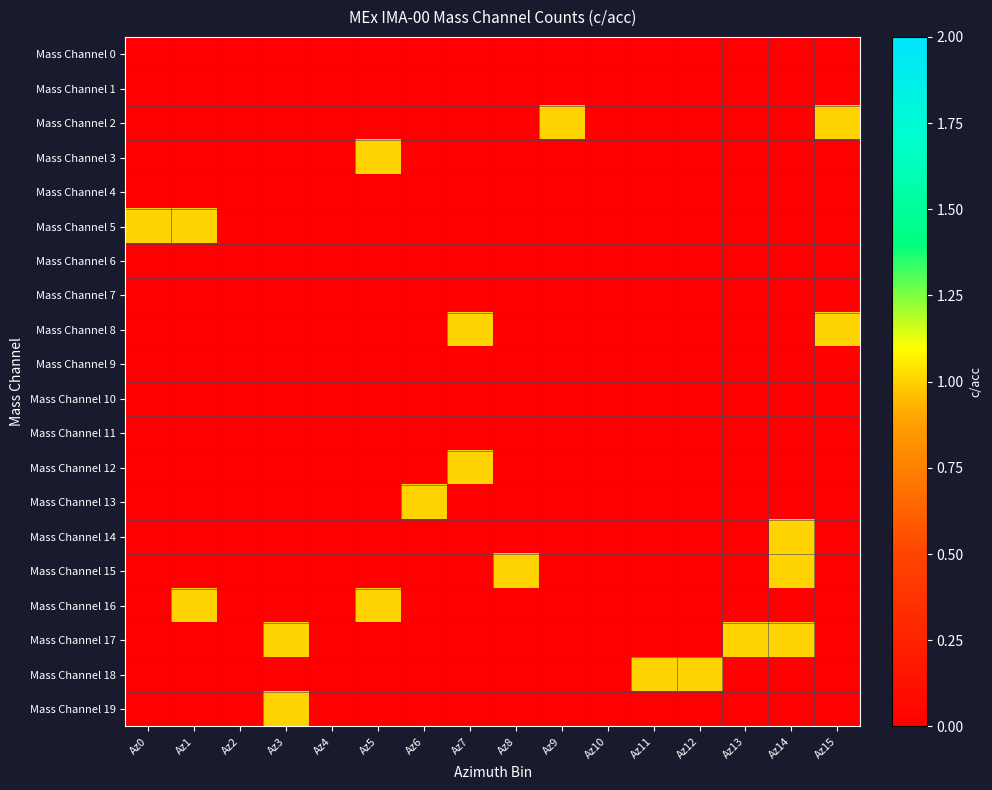

Reading right to left, list all the values displayed in this chart.

Mass Channel 0: Az15=0	Az14=0	Az13=0	Az12=0	Az11=0	Az10=0	Az9=0	Az8=0	Az7=0	Az6=0	Az5=0	Az4=0	Az3=0	Az2=0	Az1=0	Az0=0
Mass Channel 1: Az15=0	Az14=0	Az13=0	Az12=0	Az11=0	Az10=0	Az9=0	Az8=0	Az7=0	Az6=0	Az5=0	Az4=0	Az3=0	Az2=0	Az1=0	Az0=0
Mass Channel 2: Az15=1	Az14=0	Az13=0	Az12=0	Az11=0	Az10=0	Az9=1	Az8=0	Az7=0	Az6=0	Az5=0	Az4=0	Az3=0	Az2=0	Az1=0	Az0=0
Mass Channel 3: Az15=0	Az14=0	Az13=0	Az12=0	Az11=0	Az10=0	Az9=0	Az8=0	Az7=0	Az6=0	Az5=1	Az4=0	Az3=0	Az2=0	Az1=0	Az0=0
Mass Channel 4: Az15=0	Az14=0	Az13=0	Az12=0	Az11=0	Az10=0	Az9=0	Az8=0	Az7=0	Az6=0	Az5=0	Az4=0	Az3=0	Az2=0	Az1=0	Az0=0
Mass Channel 5: Az15=0	Az14=0	Az13=0	Az12=0	Az11=0	Az10=0	Az9=0	Az8=0	Az7=0	Az6=0	Az5=0	Az4=0	Az3=0	Az2=0	Az1=1	Az0=1
Mass Channel 6: Az15=0	Az14=0	Az13=0	Az12=0	Az11=0	Az10=0	Az9=0	Az8=0	Az7=0	Az6=0	Az5=0	Az4=0	Az3=0	Az2=0	Az1=0	Az0=0
Mass Channel 7: Az15=0	Az14=0	Az13=0	Az12=0	Az11=0	Az10=0	Az9=0	Az8=0	Az7=0	Az6=0	Az5=0	Az4=0	Az3=0	Az2=0	Az1=0	Az0=0
Mass Channel 8: Az15=1	Az14=0	Az13=0	Az12=0	Az11=0	Az10=0	Az9=0	Az8=0	Az7=1	Az6=0	Az5=0	Az4=0	Az3=0	Az2=0	Az1=0	Az0=0
Mass Channel 9: Az15=0	Az14=0	Az13=0	Az12=0	Az11=0	Az10=0	Az9=0	Az8=0	Az7=0	Az6=0	Az5=0	Az4=0	Az3=0	Az2=0	Az1=0	Az0=0
Mass Channel 10: Az15=0	Az14=0	Az13=0	Az12=0	Az11=0	Az10=0	Az9=0	Az8=0	Az7=0	Az6=0	Az5=0	Az4=0	Az3=0	Az2=0	Az1=0	Az0=0
Mass Channel 11: Az15=0	Az14=0	Az13=0	Az12=0	Az11=0	Az10=0	Az9=0	Az8=0	Az7=0	Az6=0	Az5=0	Az4=0	Az3=0	Az2=0	Az1=0	Az0=0
Mass Channel 12: Az15=0	Az14=0	Az13=0	Az12=0	Az11=0	Az10=0	Az9=0	Az8=0	Az7=1	Az6=0	Az5=0	Az4=0	Az3=0	Az2=0	Az1=0	Az0=0
Mass Channel 13: Az15=0	Az14=0	Az13=0	Az12=0	Az11=0	Az10=0	Az9=0	Az8=0	Az7=0	Az6=1	Az5=0	Az4=0	Az3=0	Az2=0	Az1=0	Az0=0
Mass Channel 14: Az15=0	Az14=1	Az13=0	Az12=0	Az11=0	Az10=0	Az9=0	Az8=0	Az7=0	Az6=0	Az5=0	Az4=0	Az3=0	Az2=0	Az1=0	Az0=0
Mass Channel 15: Az15=0	Az14=1	Az13=0	Az12=0	Az11=0	Az10=0	Az9=0	Az8=1	Az7=0	Az6=0	Az5=0	Az4=0	Az3=0	Az2=0	Az1=0	Az0=0
Mass Channel 16: Az15=0	Az14=0	Az13=0	Az12=0	Az11=0	Az10=0	Az9=0	Az8=0	Az7=0	Az6=0	Az5=1	Az4=0	Az3=0	Az2=0	Az1=1	Az0=0
Mass Channel 17: Az15=0	Az14=1	Az13=1	Az12=0	Az11=0	Az10=0	Az9=0	Az8=0	Az7=0	Az6=0	Az5=0	Az4=0	Az3=1	Az2=0	Az1=0	Az0=0
Mass Channel 18: Az15=0	Az14=0	Az13=0	Az12=1	Az11=1	Az10=0	Az9=0	Az8=0	Az7=0	Az6=0	Az5=0	Az4=0	Az3=0	Az2=0	Az1=0	Az0=0
Mass Channel 19: Az15=0	Az14=0	Az13=0	Az12=0	Az11=0	Az10=0	Az9=0	Az8=0	Az7=0	Az6=0	Az5=0	Az4=0	Az3=1	Az2=0	Az1=0	Az0=0